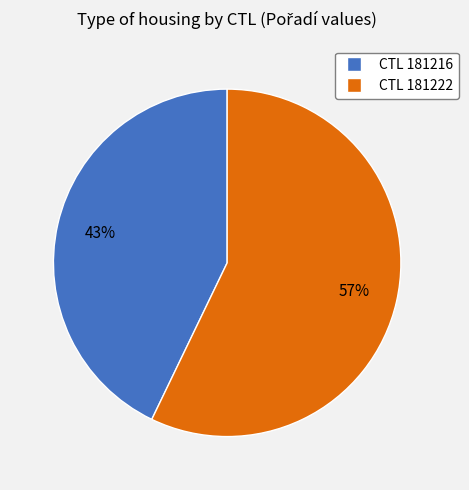

How many slices are in this pie chart?

2